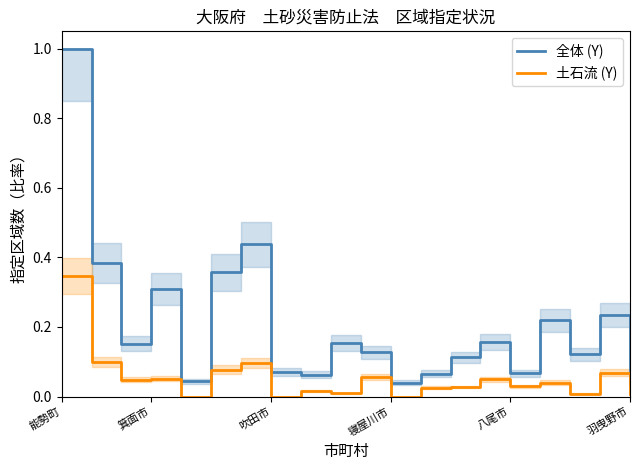

True or false: 全体 (Y) and 土石流 (Y) intersect in this chart.

False